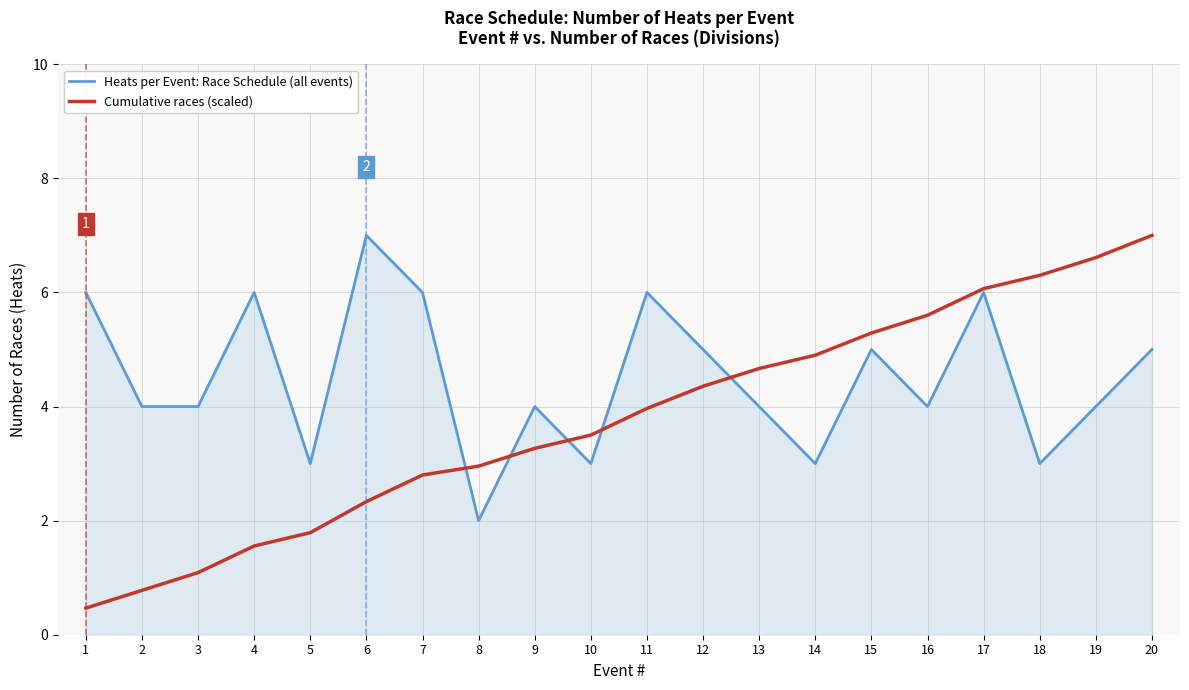

Which series changed the most between 10 and 15?

Heats per Event: Race Schedule (all events)